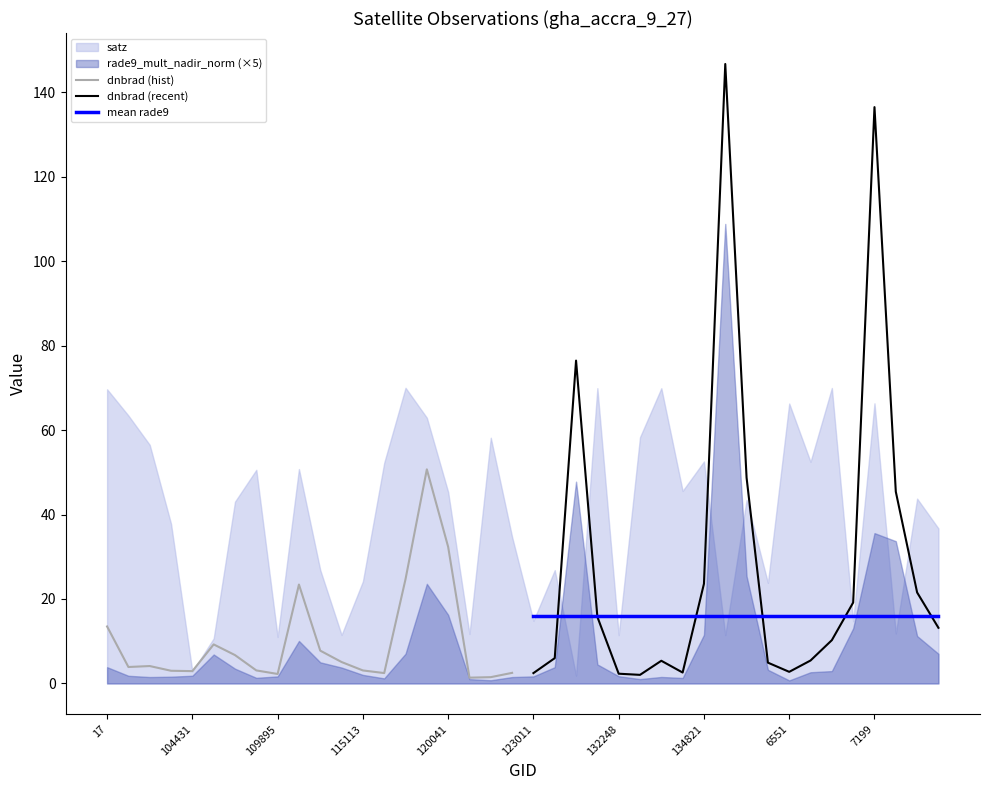

The value of mean rade9 at 123011 is 16.0. True or false?

True